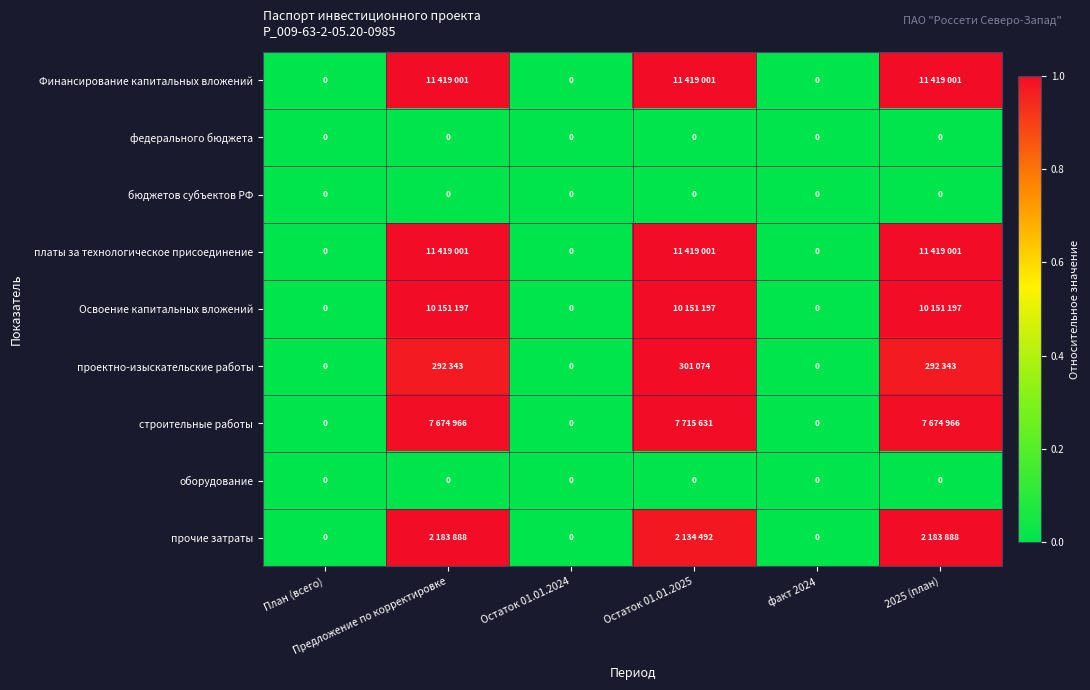

Rank the categories by проектно-изыскательские работы value from lowest to highest.

План (всего), Остаток 01.01.2024, факт 2024, Предложение по корректировке, 2025 (план), Остаток 01.01.2025